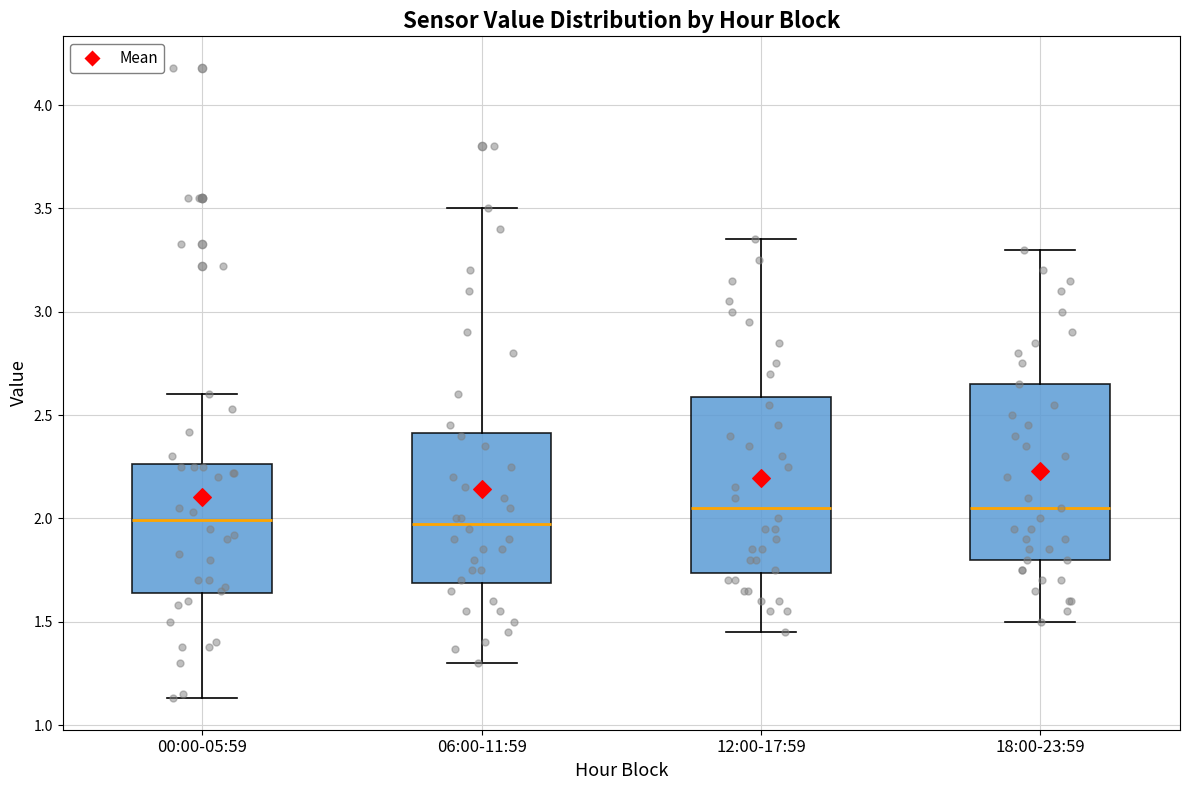

Where is the lower edge of the box for 06:00-11:59 on the y-axis? The values are not printed on the chart, so give them approximately, as read against the axis.

1.70